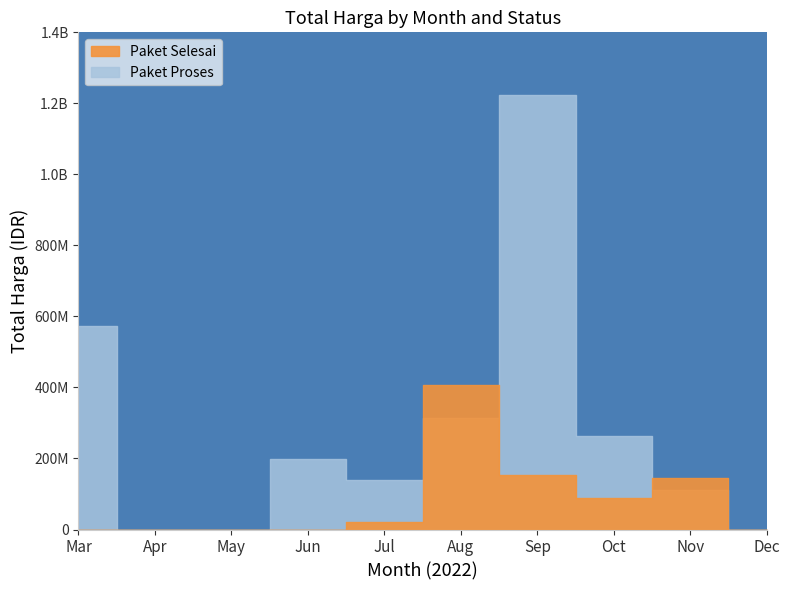

True or false: Paket Proses and Paket Selesai intersect in this chart.

True